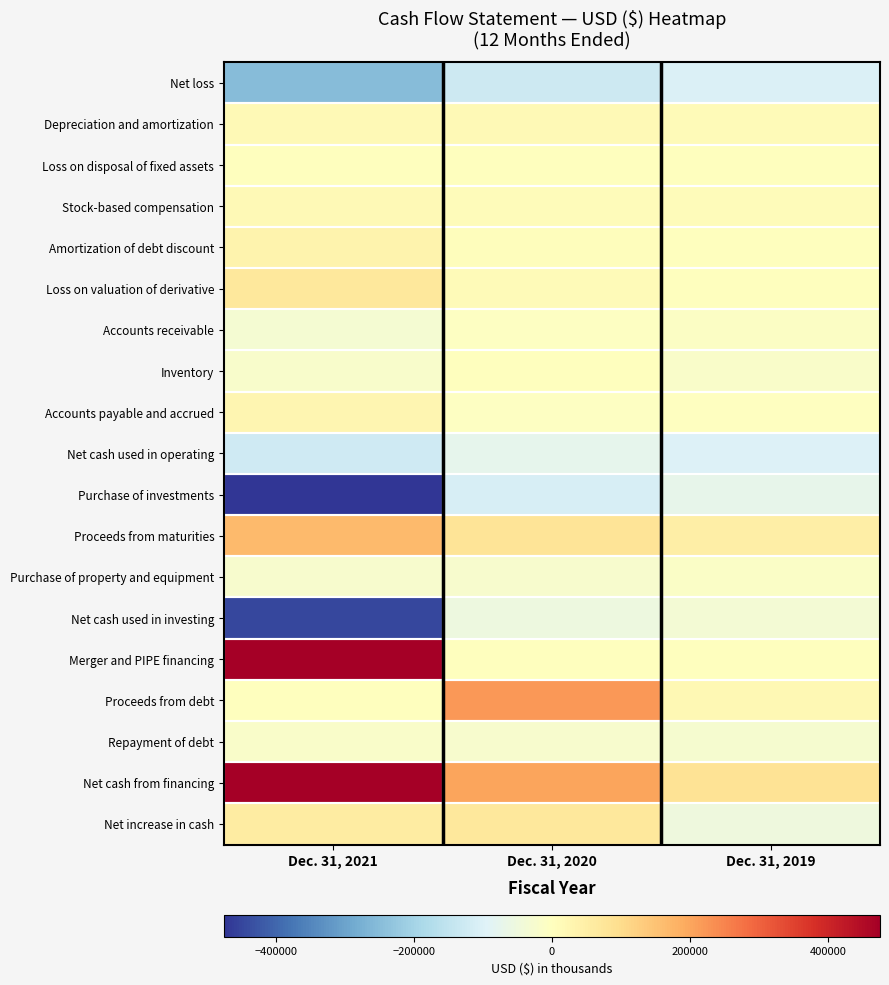

What is the smallest value displayed?

-587846